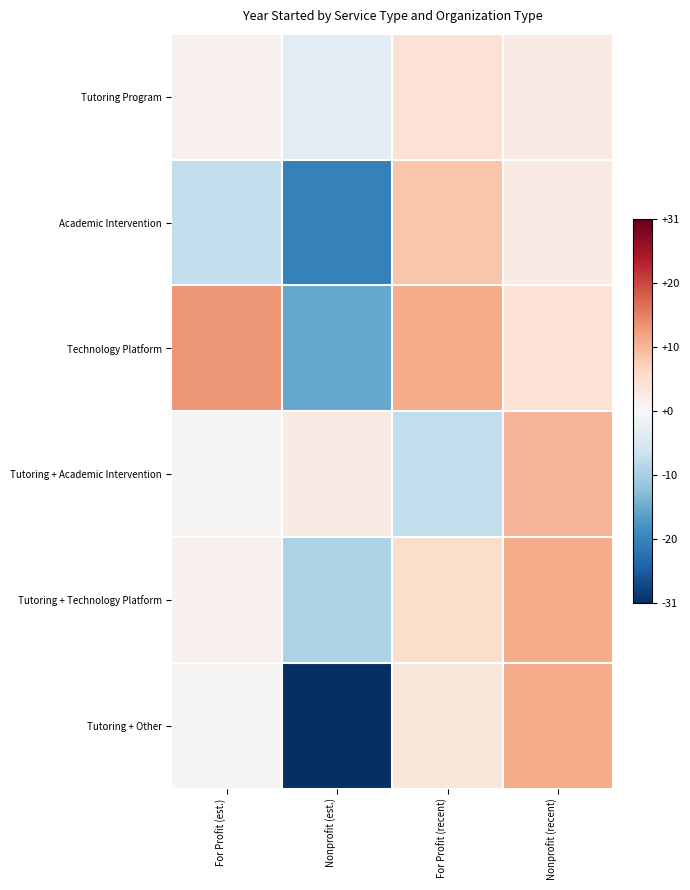

Between Nonprofit (est.) and For Profit (recent), which series saw the biggest shift?

Tutoring + Other